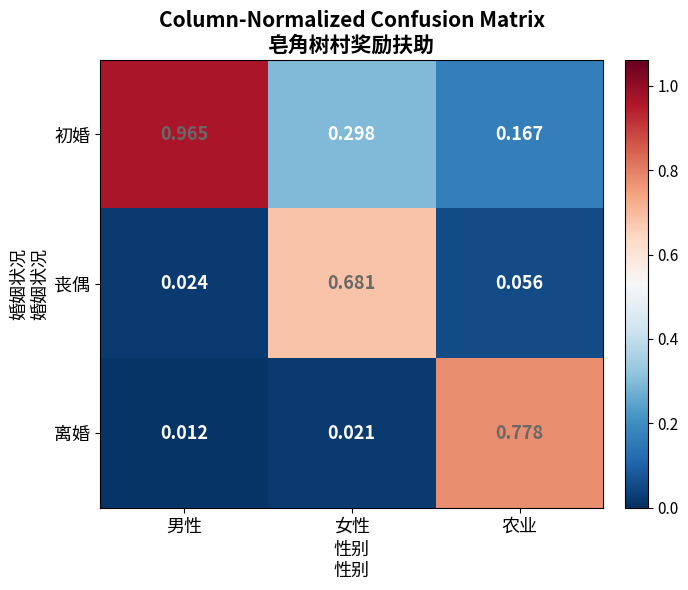

Which series has the largest range (max minus min)?

初婚